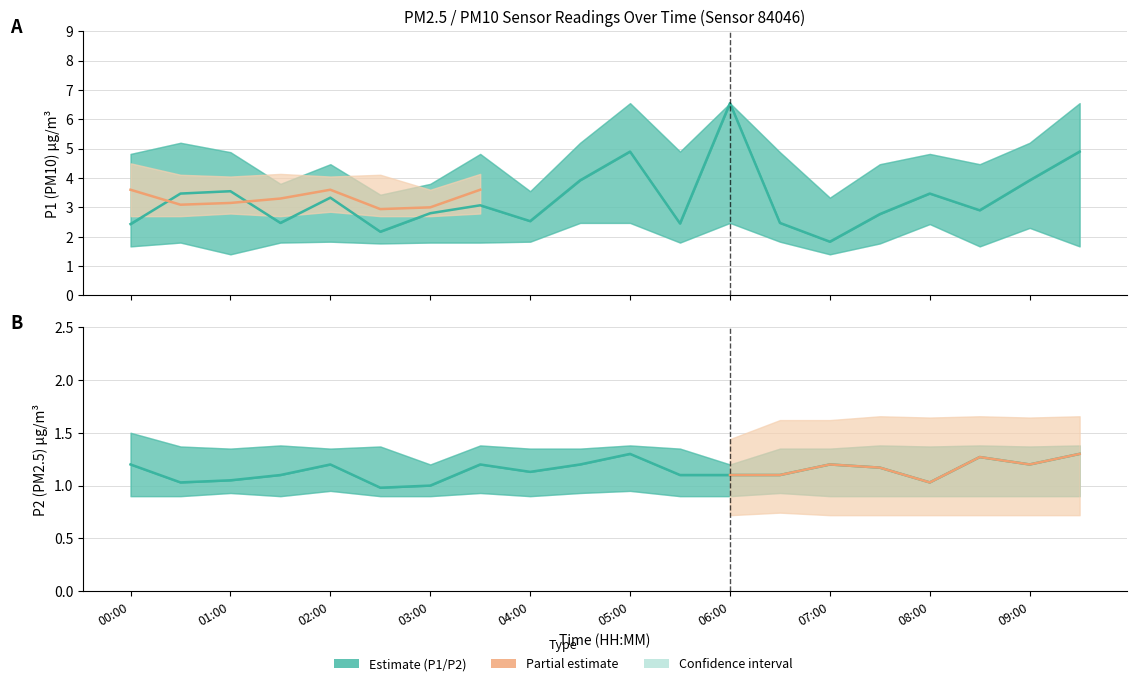

Between 09:30 and 01:00, which is larger?

09:30